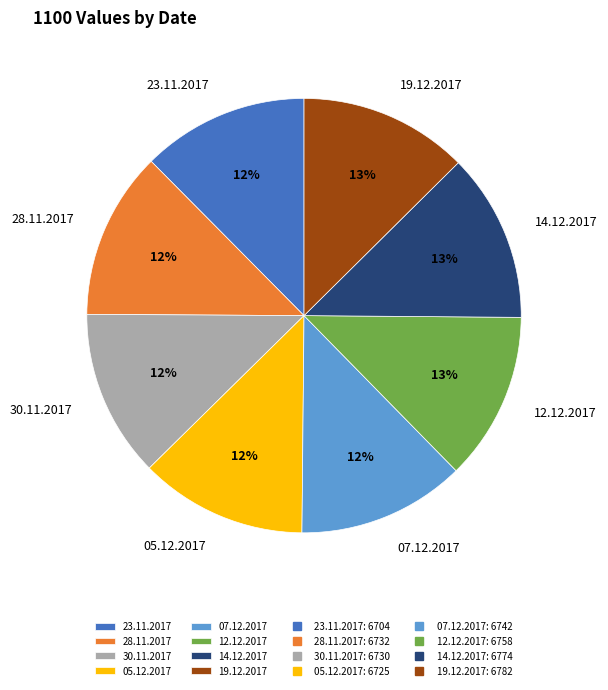

Count the number of slices in the pie.

8